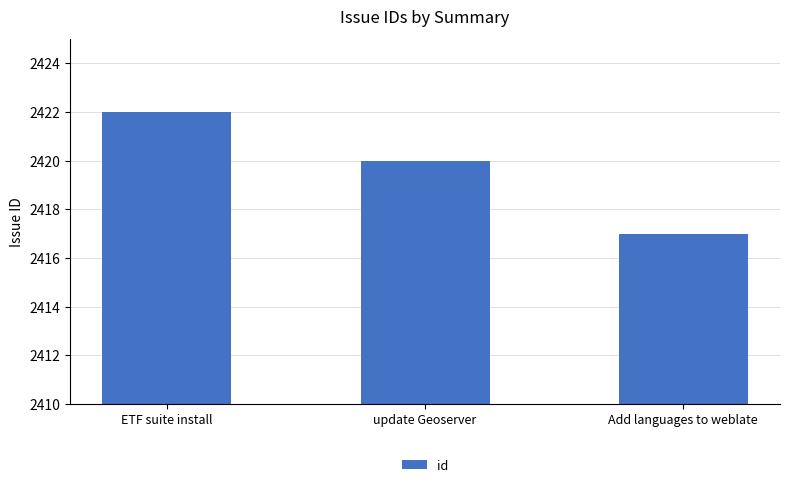

Rank the categories by value from lowest to highest.

Add languages to weblate, update Geoserver, ETF suite install